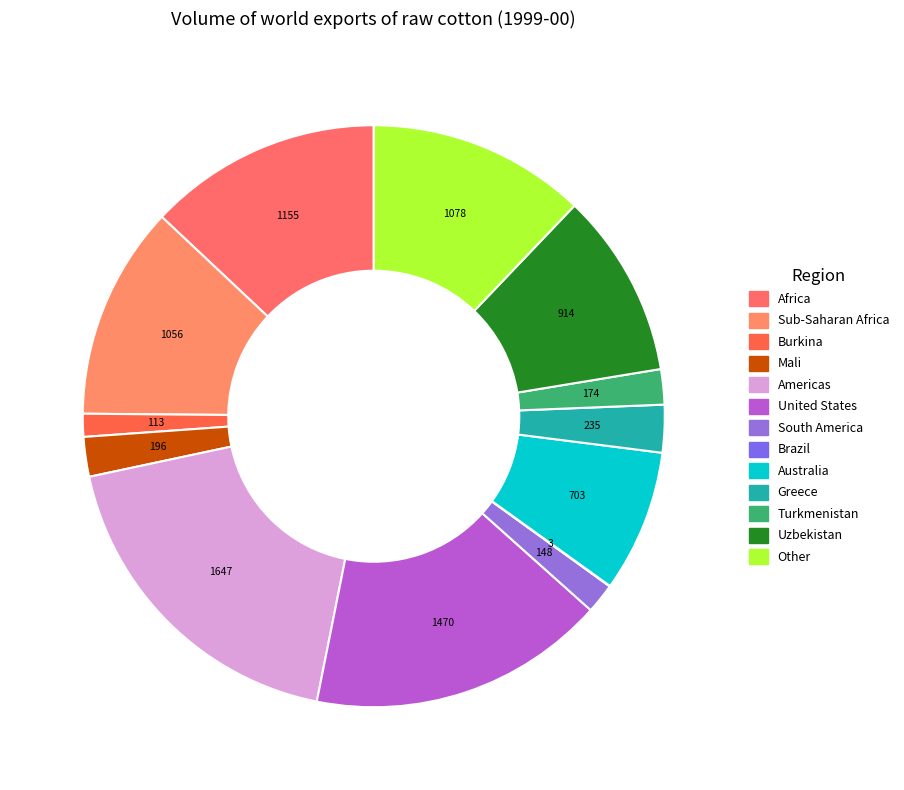

To the nearest percent, what portion does Mali represent?

2%